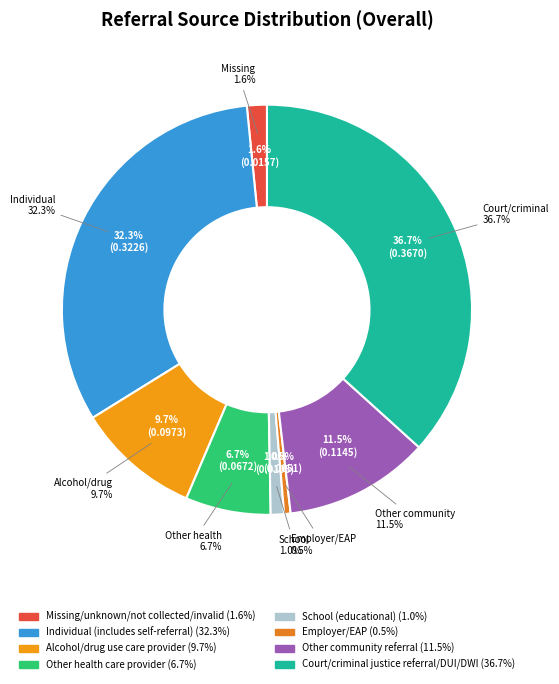

To the nearest percent, what is the difference between the largest and smallest slice percentages?

36%